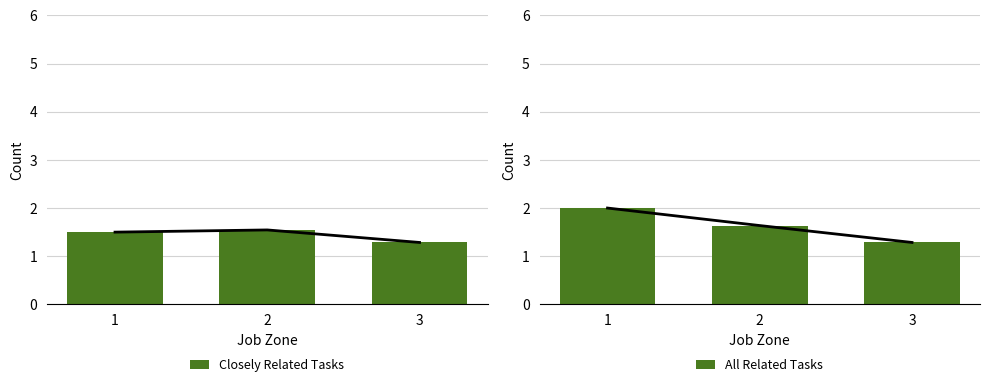

How many bars are there in total?

6